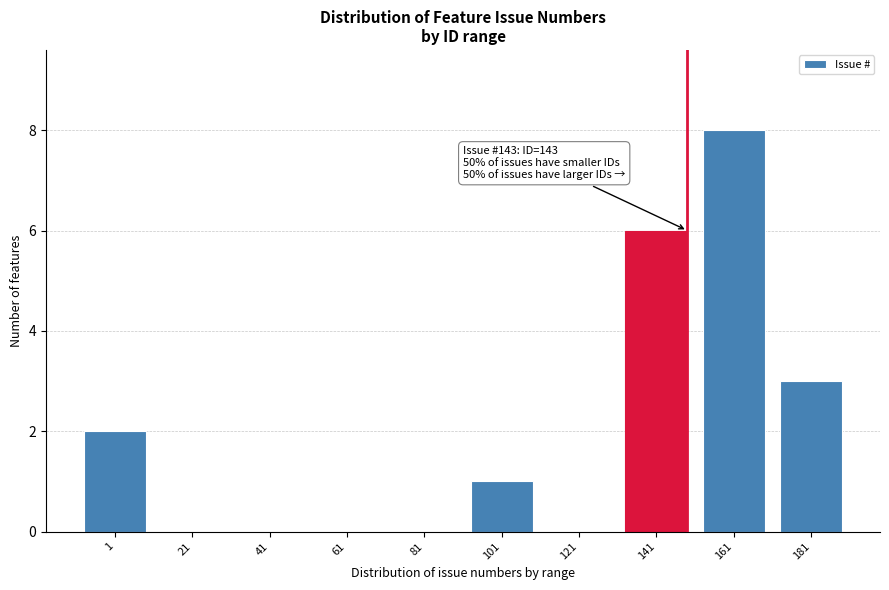

Reading left to right, transcribe all the data shown in this chart.

1=2	21=0	41=0	61=0	81=0	101=1	121=0	141=6	161=8	181=3